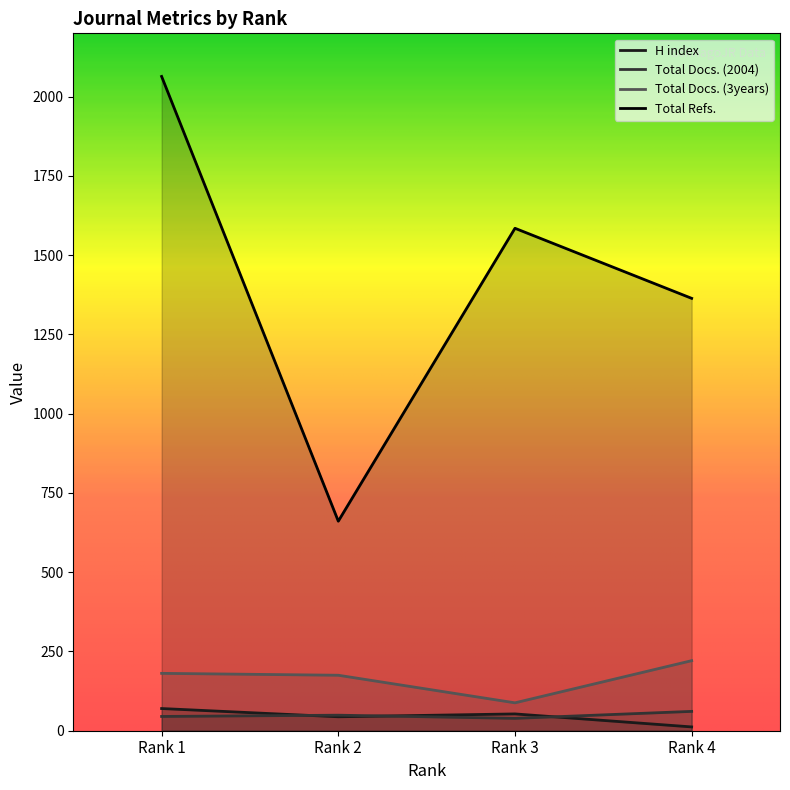

What is the difference between the H index values at Rank 4 and Rank 3?

41